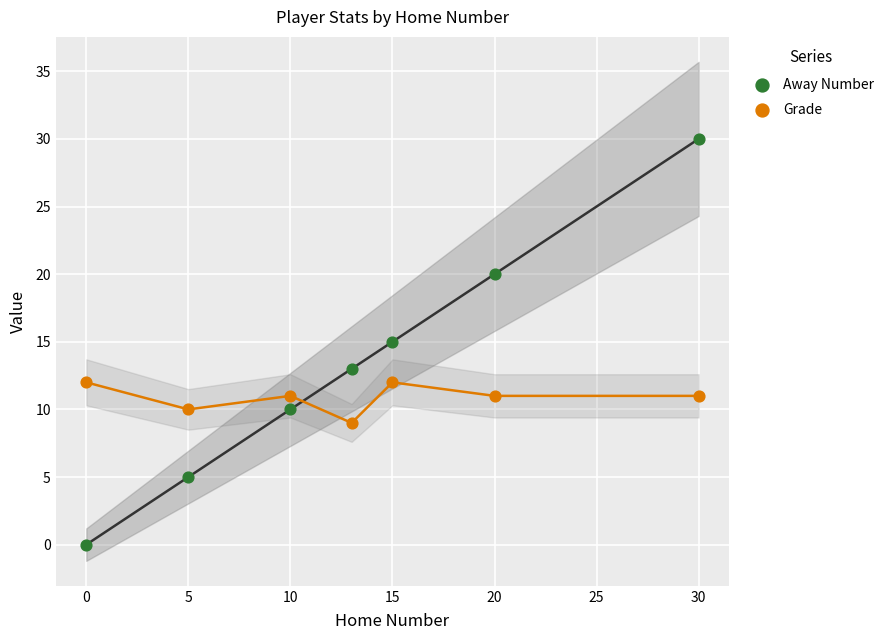

Which series contains the lowest Y value?

Away Number